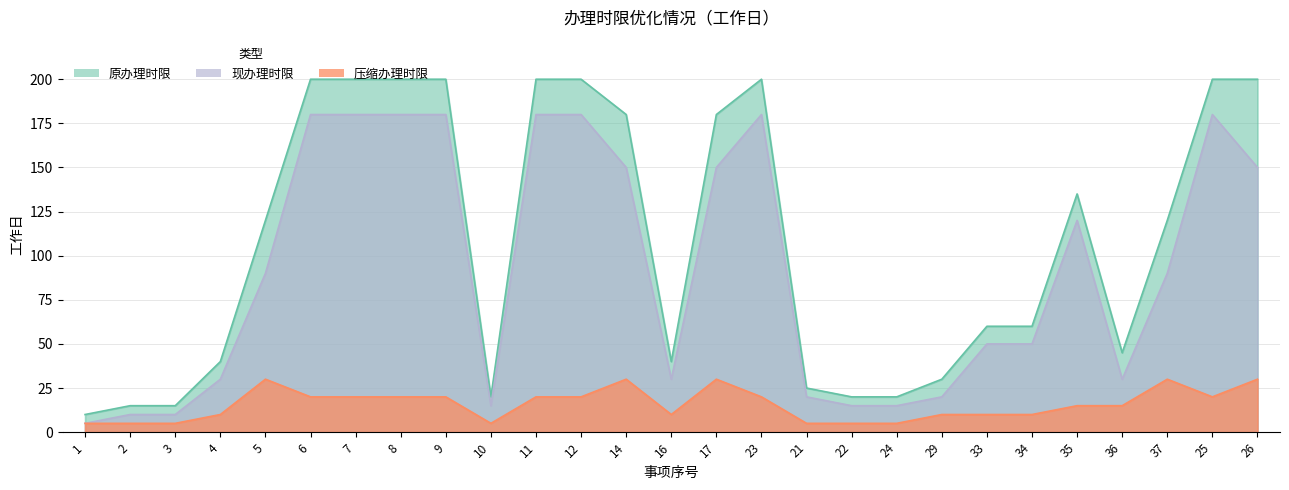

At which label is 现办理时限 closest to 92?

5